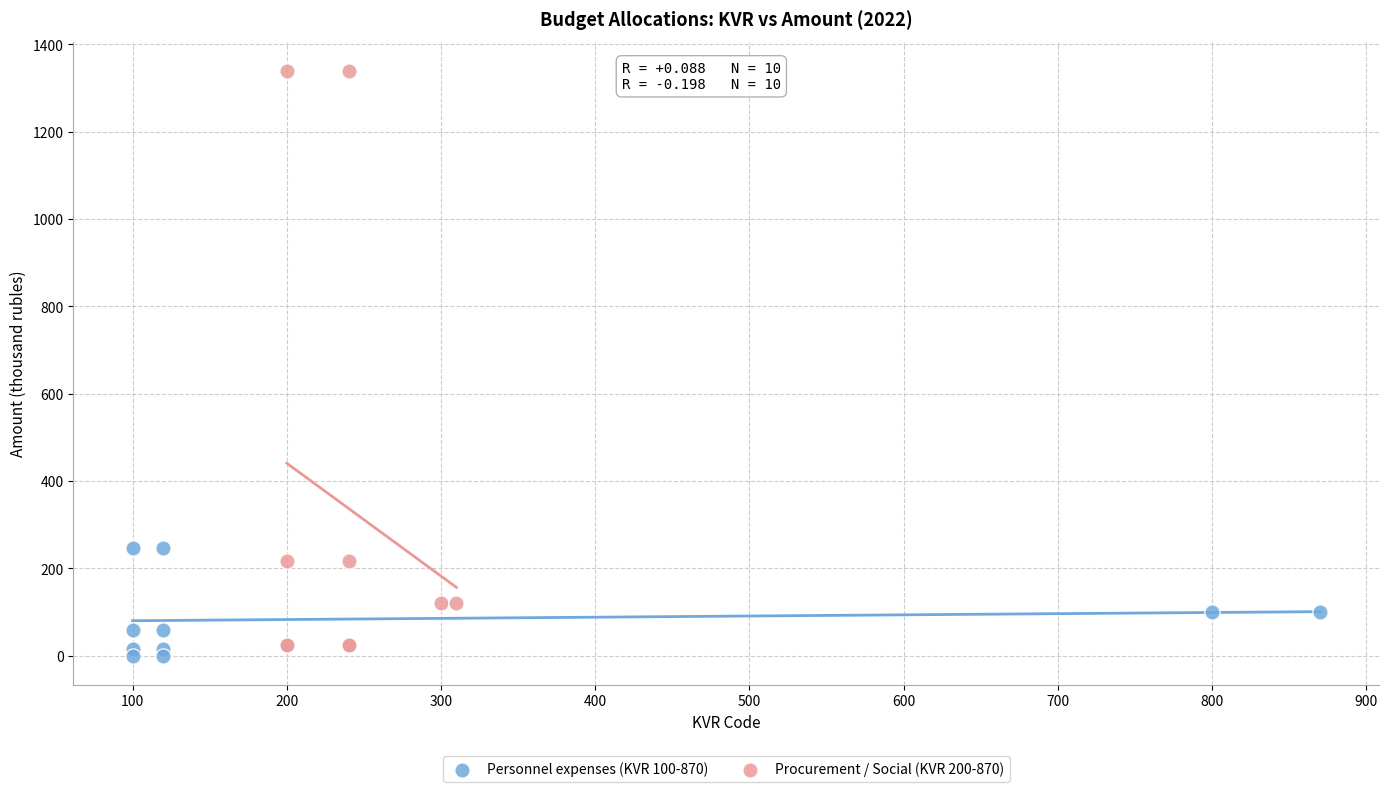

Which series has the largest Y range (max minus min)?

Procurement / Social (KVR 200-870)